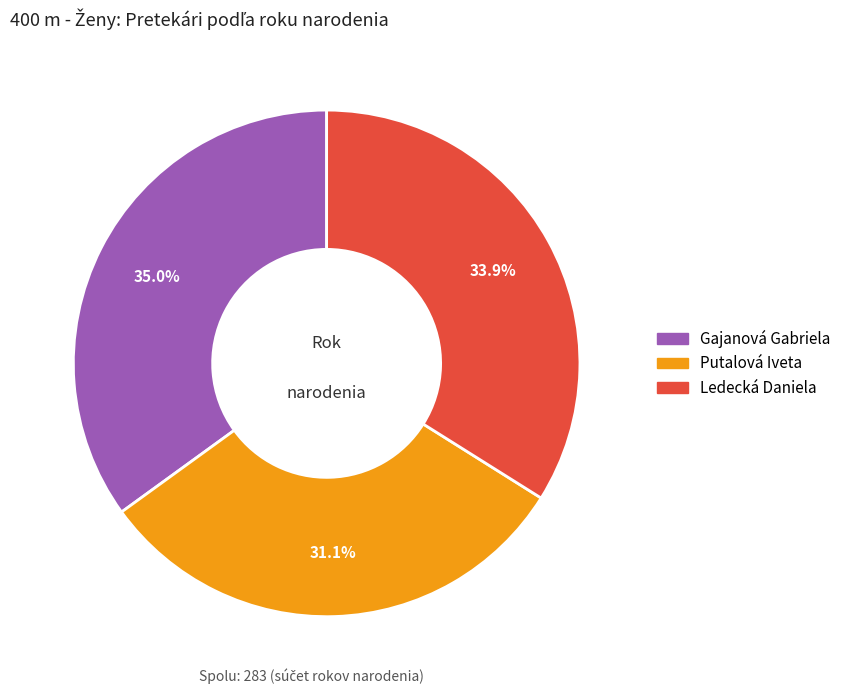

The Putalová Iveta slice represents 31% of the pie. True or false?

True